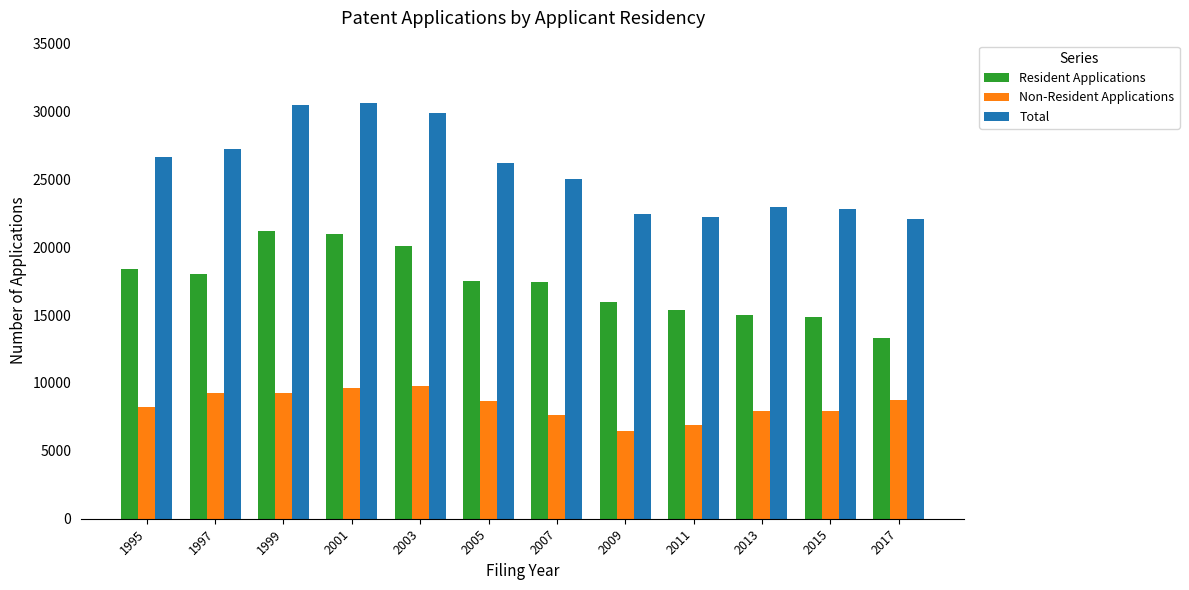

Is it true that Resident Applications equals 21227 at 1999?

True